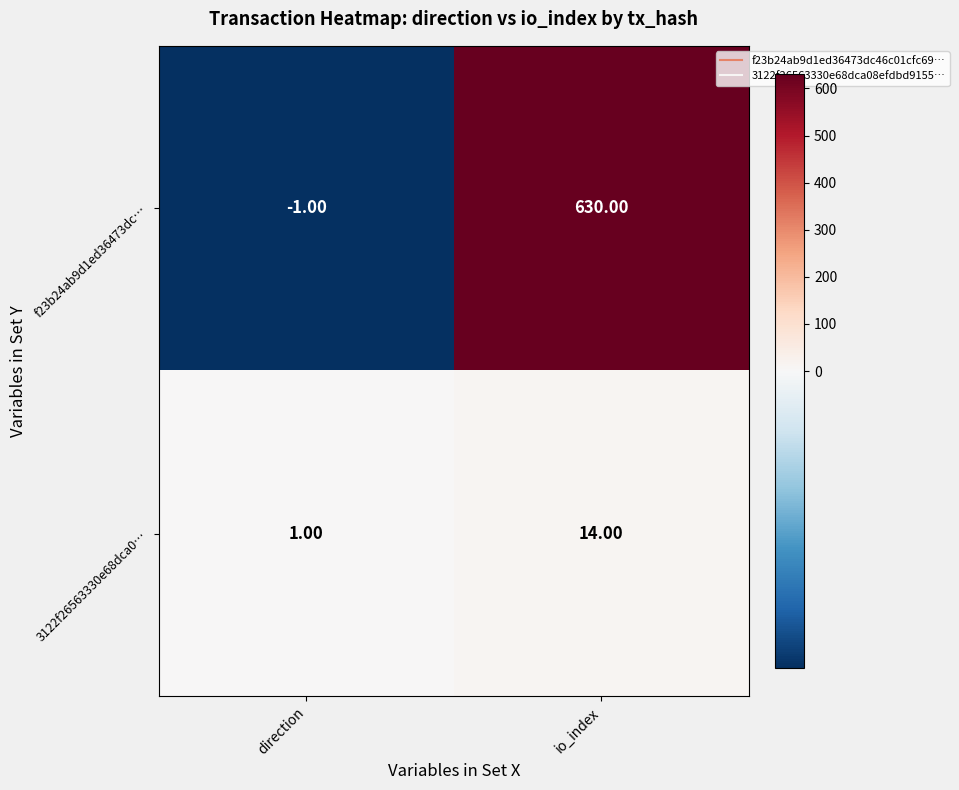

Which label corresponds to the largest value in the chart?

io_index